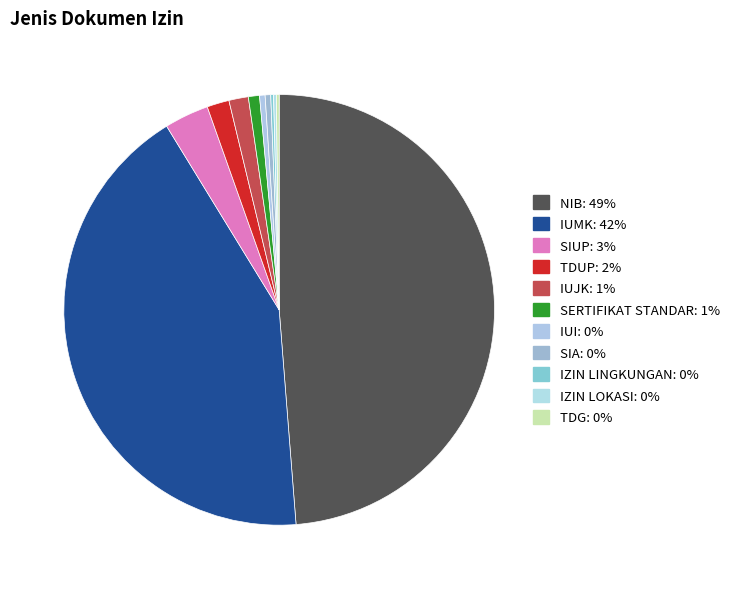

How many segments does this pie chart have?

11